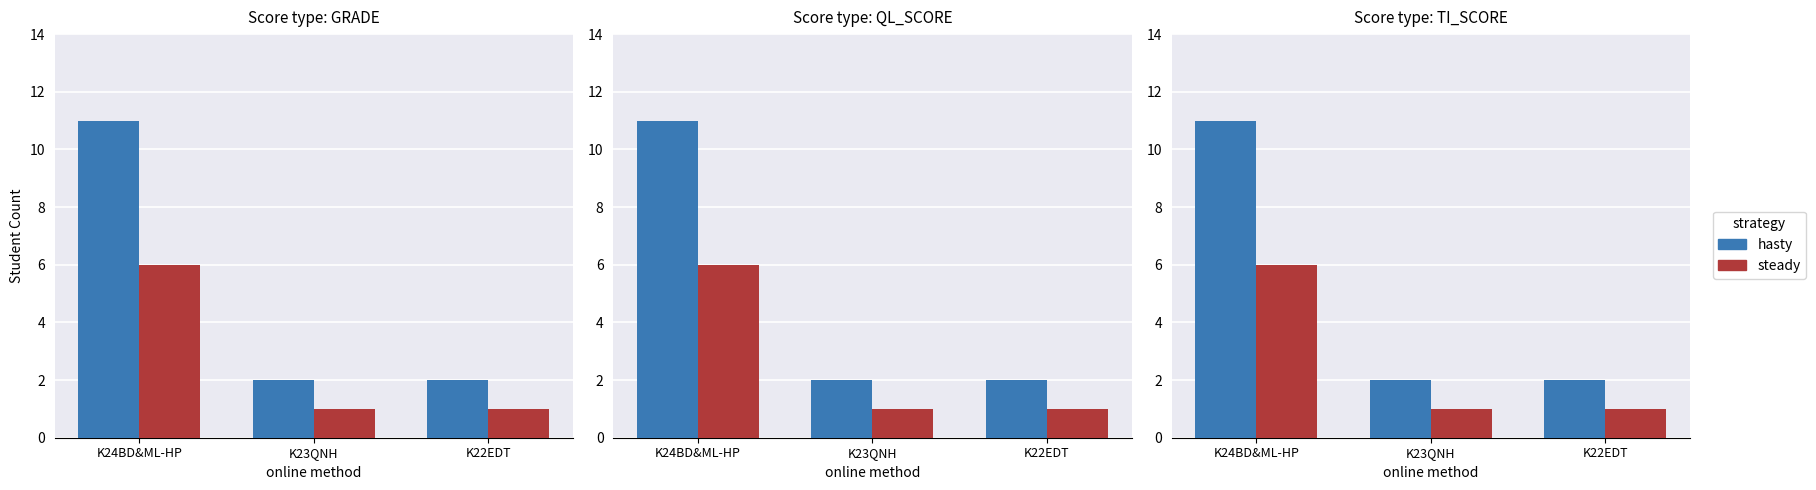

What is the value of the steady bar at the 1st from the left?

6